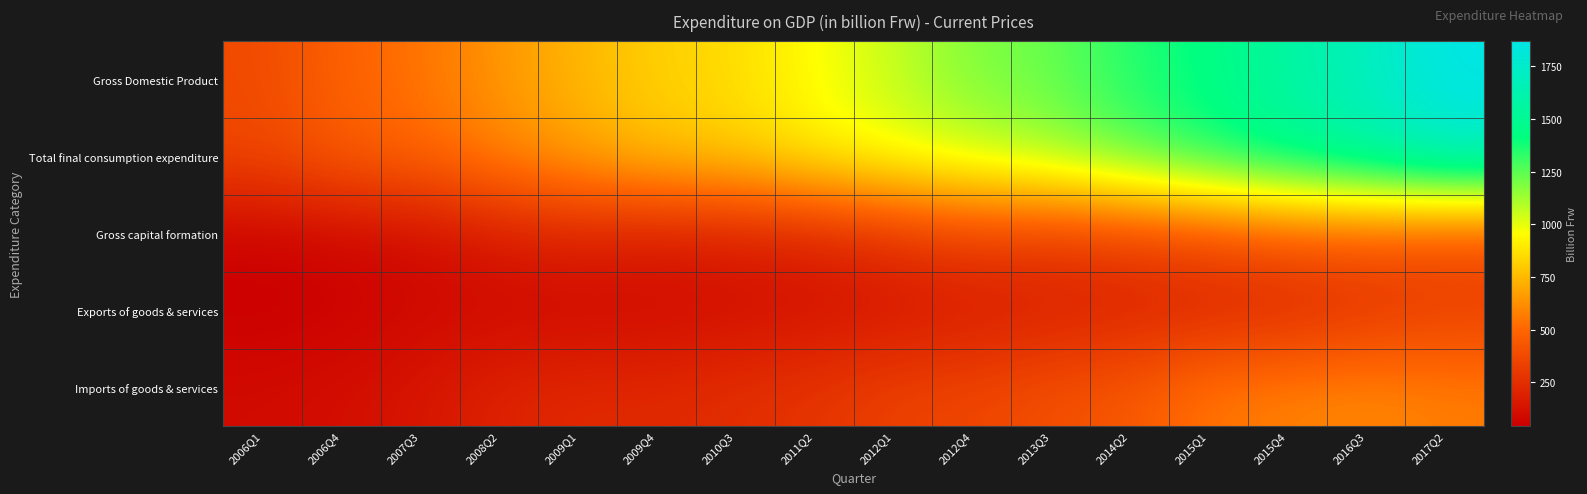

At which category does the chart reach its peak across all series?

2017Q2